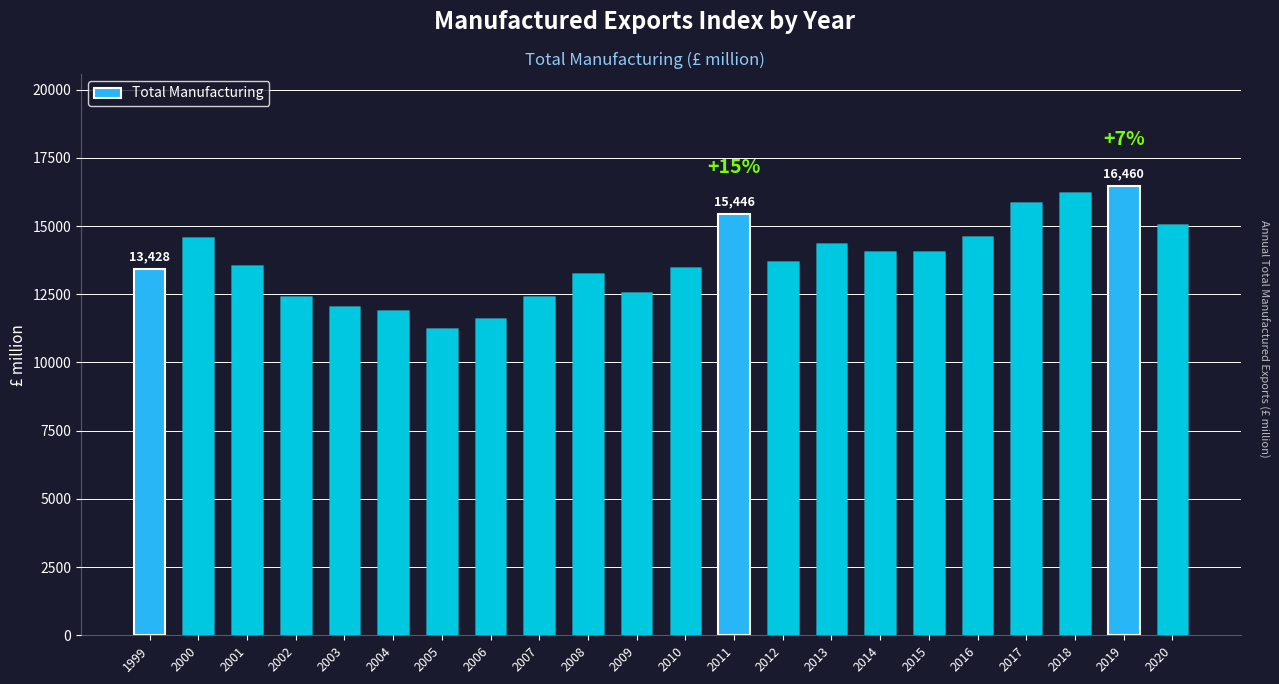

The chart shows a value of 21239.1 at 2009. True or false?

False